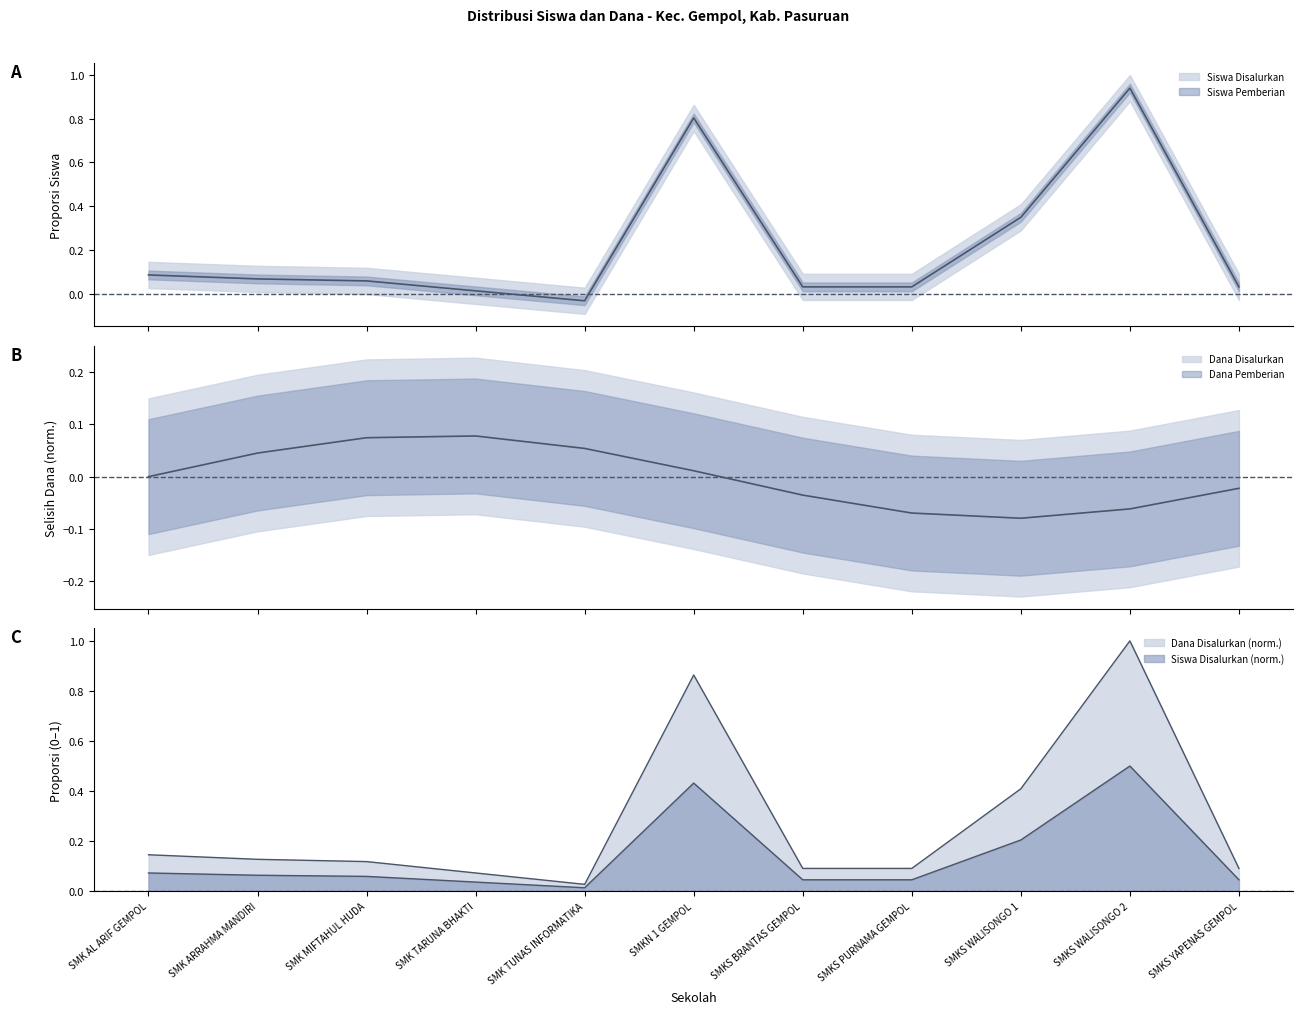

Does the chart have visible grid lines?

No